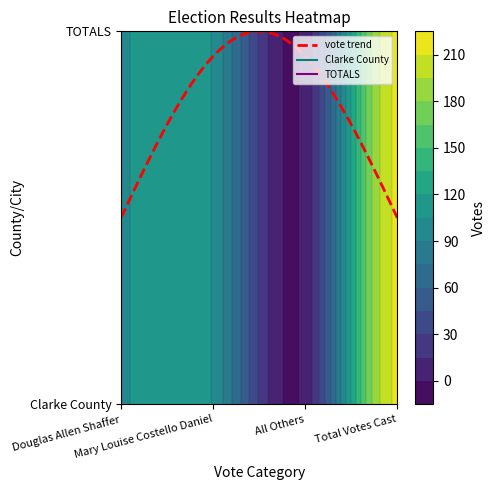

What is the greatest value displayed?

212